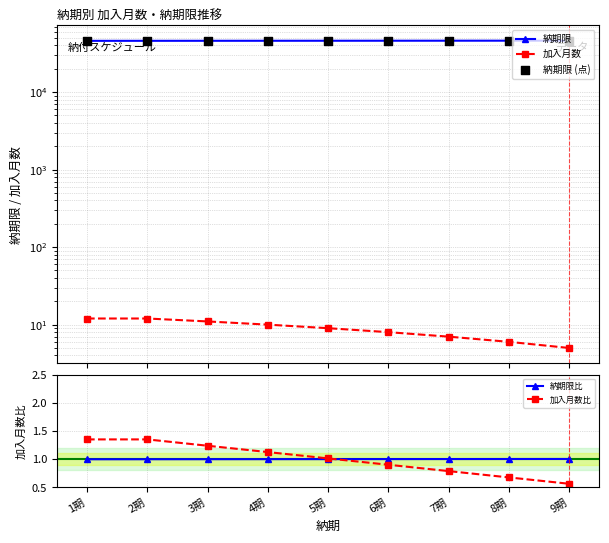

What are all the series names shown in the legend?

納期限, 加入月数, 納期限 (点), 納期限比, 加入月数比